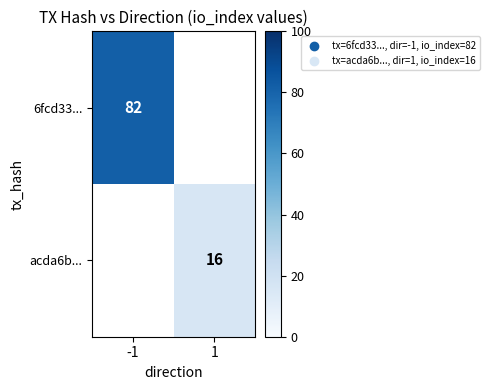

The value of acda6b... at 1 is 16. True or false?

True